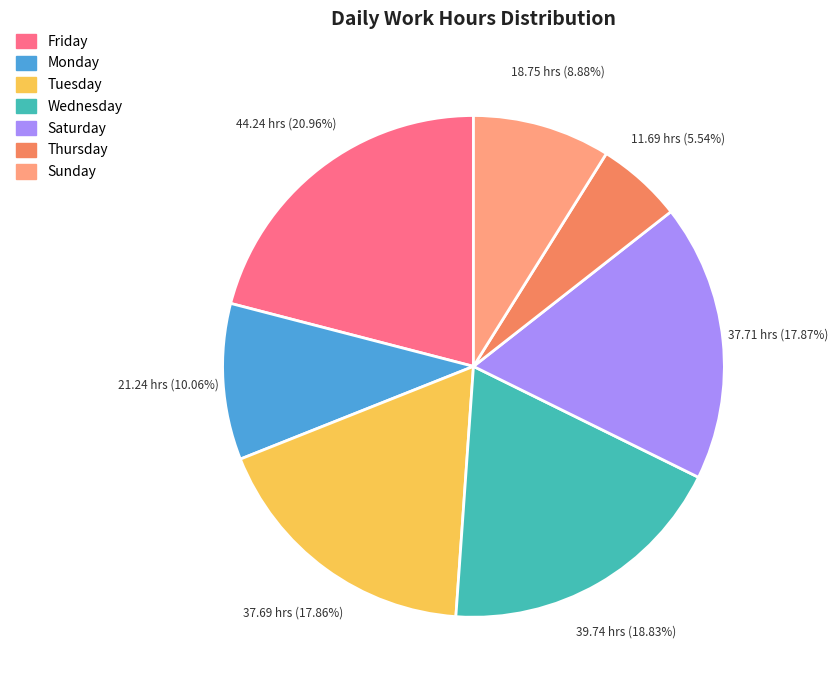

Is there a majority slice in this chart?

No